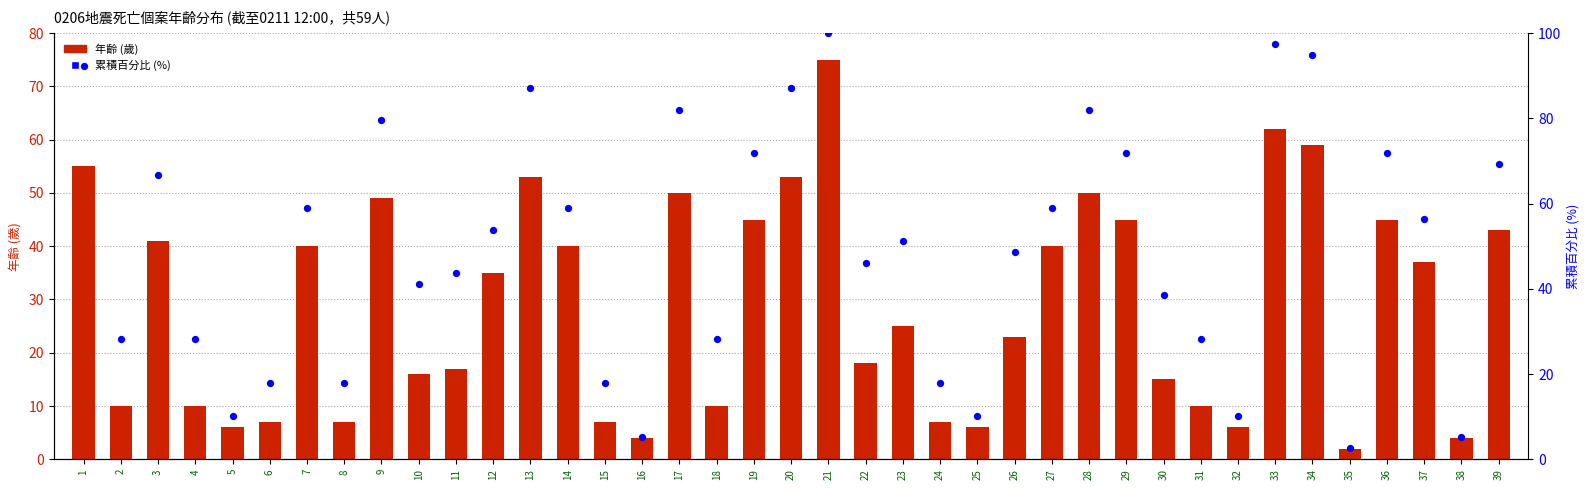

At which category is the sum across all series the highest?

21